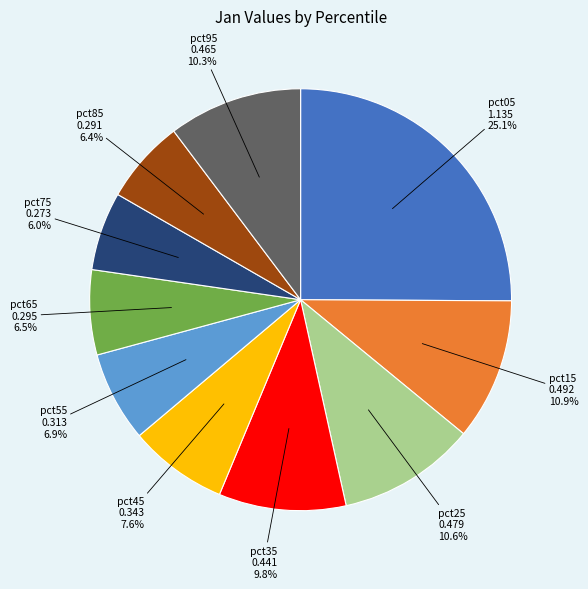

True or false: pct75 accounts for 6% of the total.

True